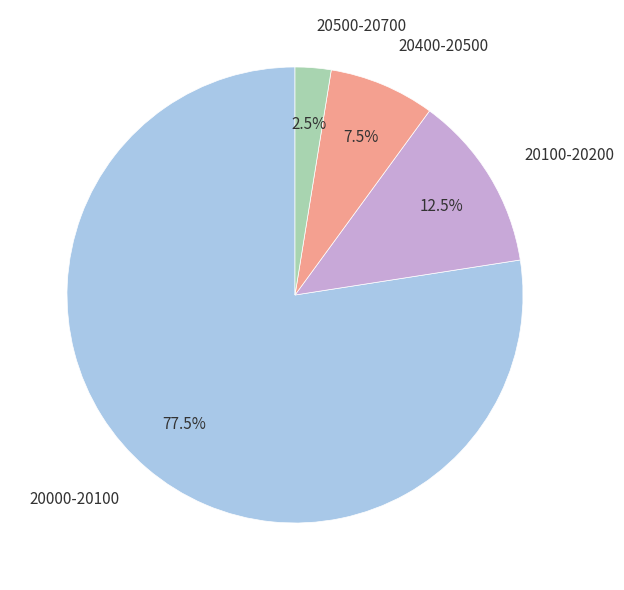

Between 20500-20700 and 20100-20200, which is larger?

20100-20200